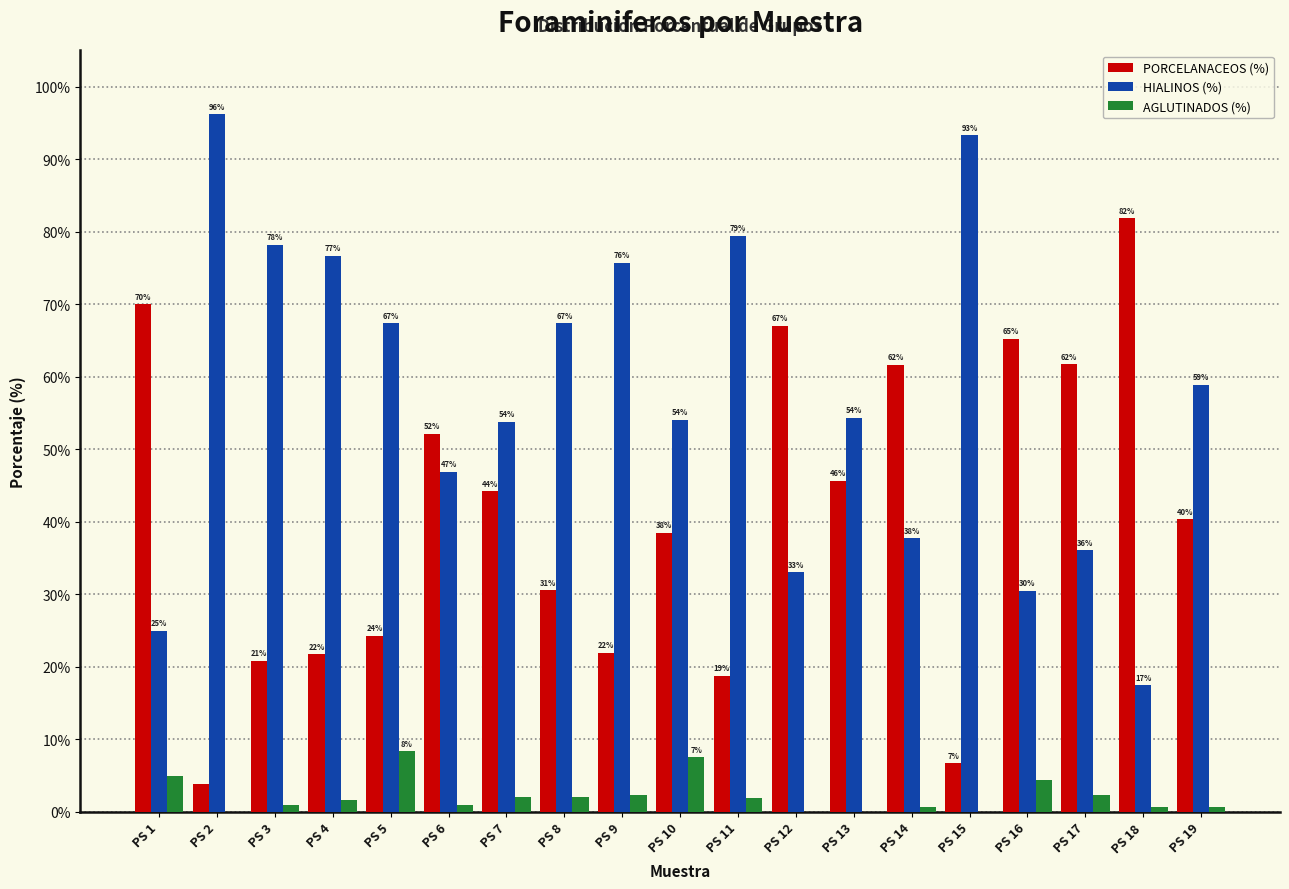

What is the maximum value for PORCELANACEOS (%)?

81.8